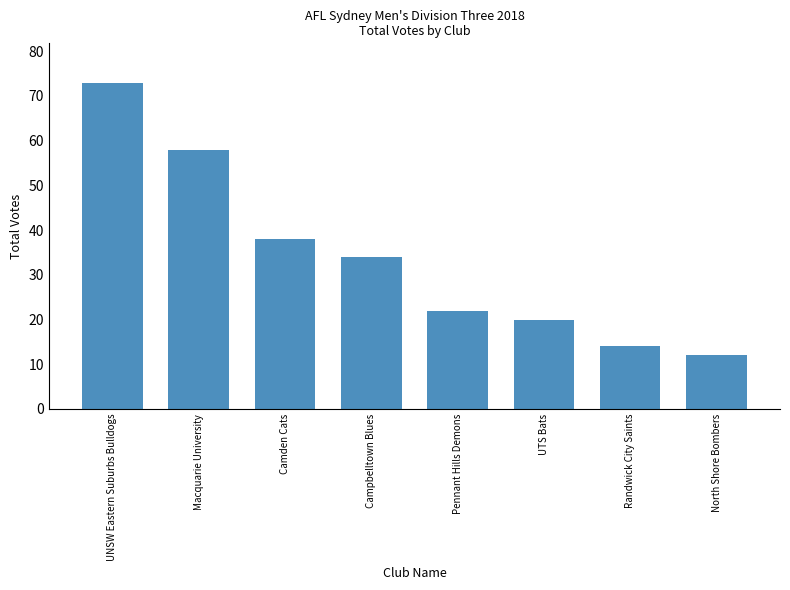

The value at UTS Bats is 20. True or false?

True